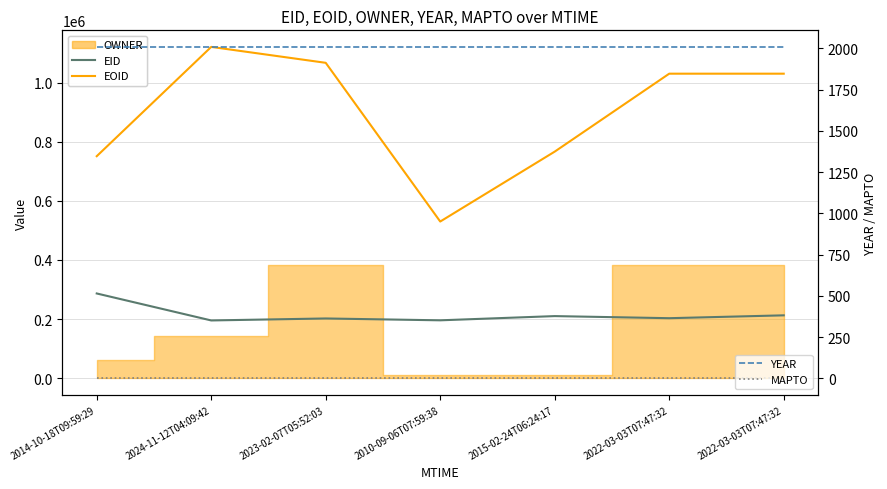

Reading left to right, what are all the values shown in this chart?

EID: 286761	195493	202204	195940	210209	203119	212789
EOID: 751088	1120783	1066944	530081	766592	1030202	1030203
YEAR: 2009	2009	2009	2009	2009	2009	2009
MAPTO: 0	0	0	0	0	0	0